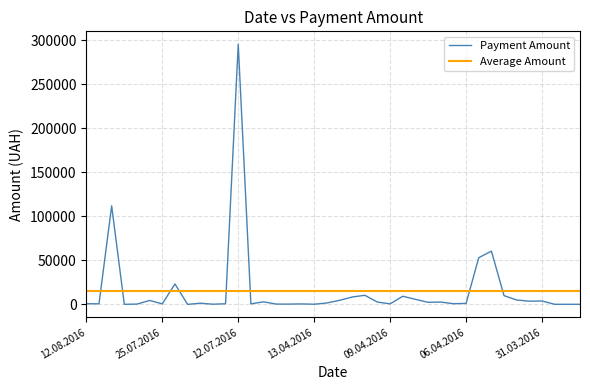

Which label corresponds to the smallest value in the chart?

24.07.2016